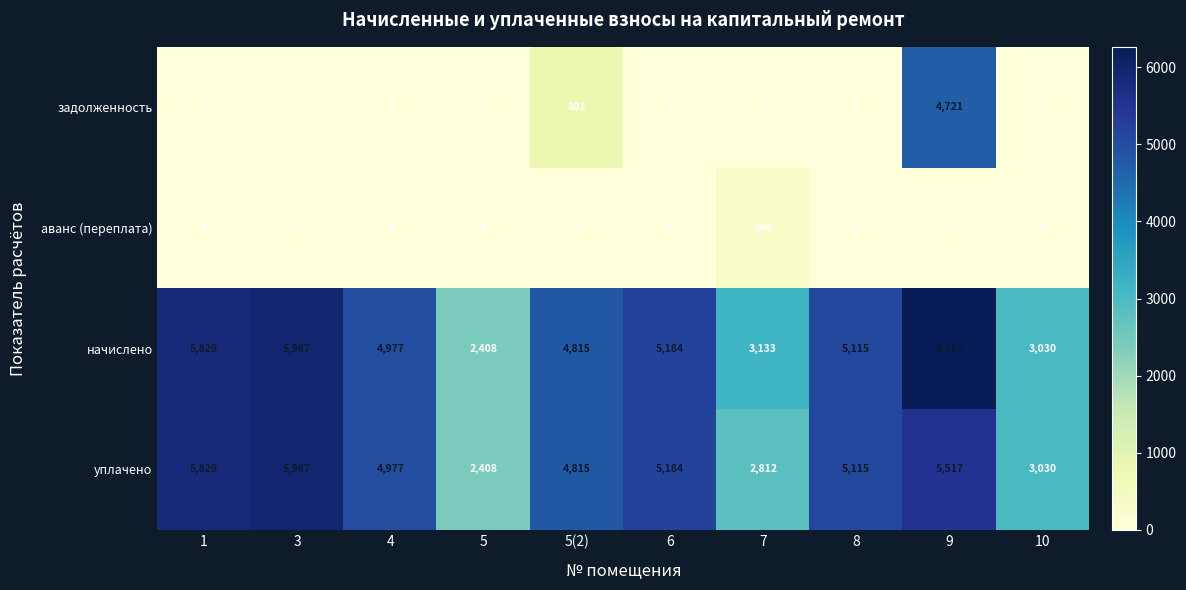

List the series in order of their peak value, lowest first.

аванс (переплата), задолженность, уплачено, начислено